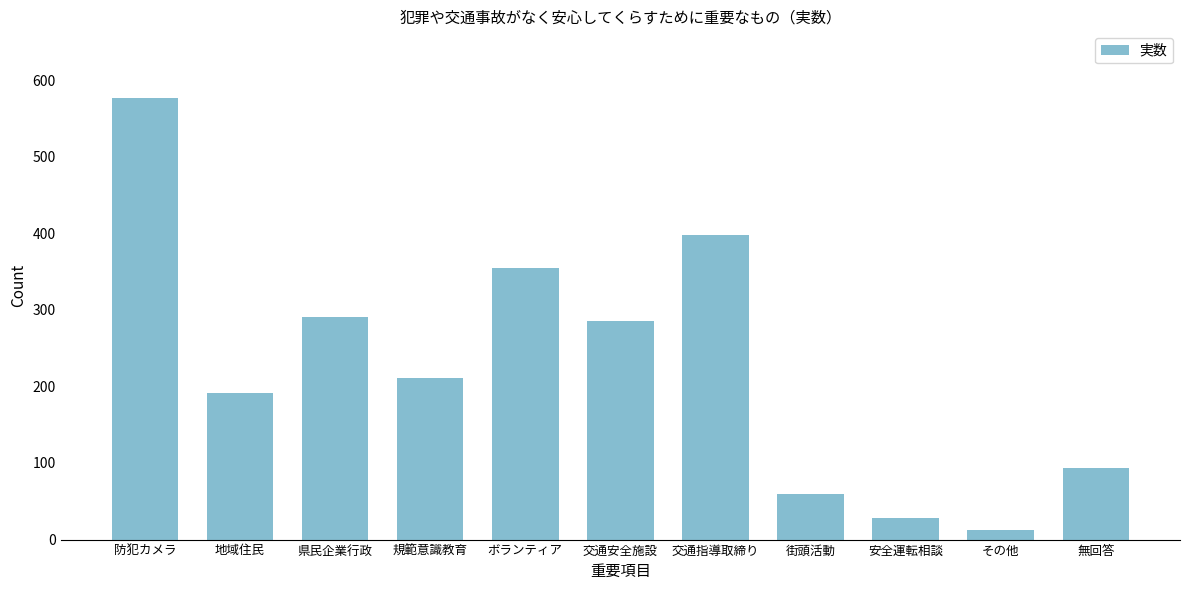

Reading left to right, extract all data points from this chart.

577	191	290	211	354	285	398	59	28	12	94